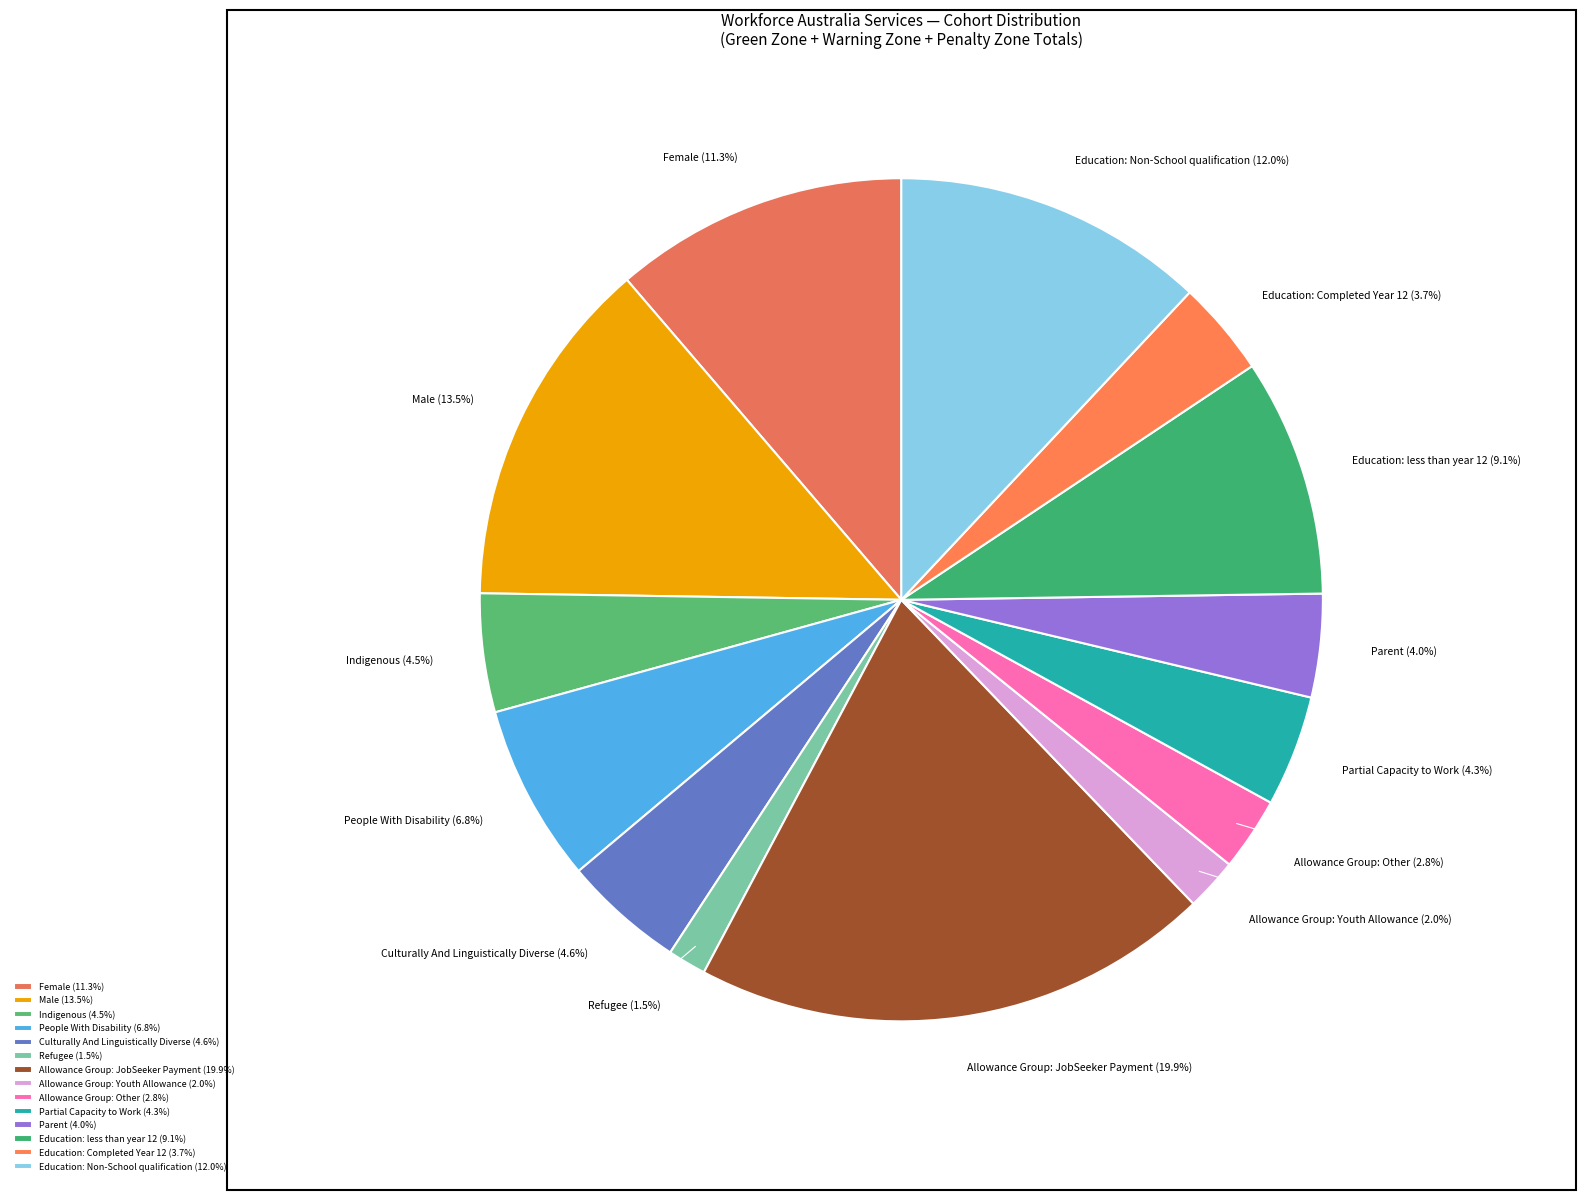

Is there a majority slice in this chart?

No